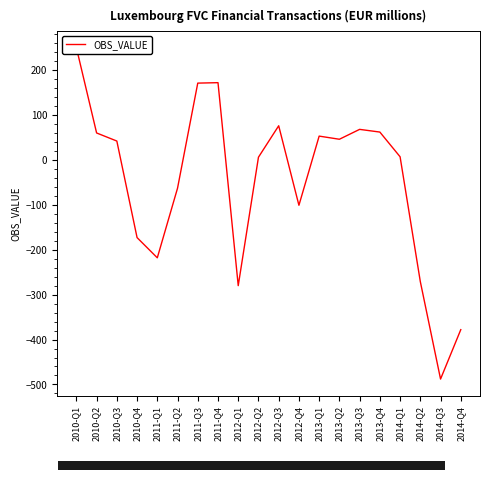

Reading left to right, extract all data points from this chart.

2010-Q1=250	2010-Q2=60	2010-Q3=42	2010-Q4=-173	2011-Q1=-218	2011-Q2=-63	2011-Q3=171	2011-Q4=172	2012-Q1=-280	2012-Q2=6	2012-Q3=76	2012-Q4=-101	2013-Q1=53	2013-Q2=46	2013-Q3=68	2013-Q4=62	2014-Q1=7	2014-Q2=-271	2014-Q3=-488	2014-Q4=-378